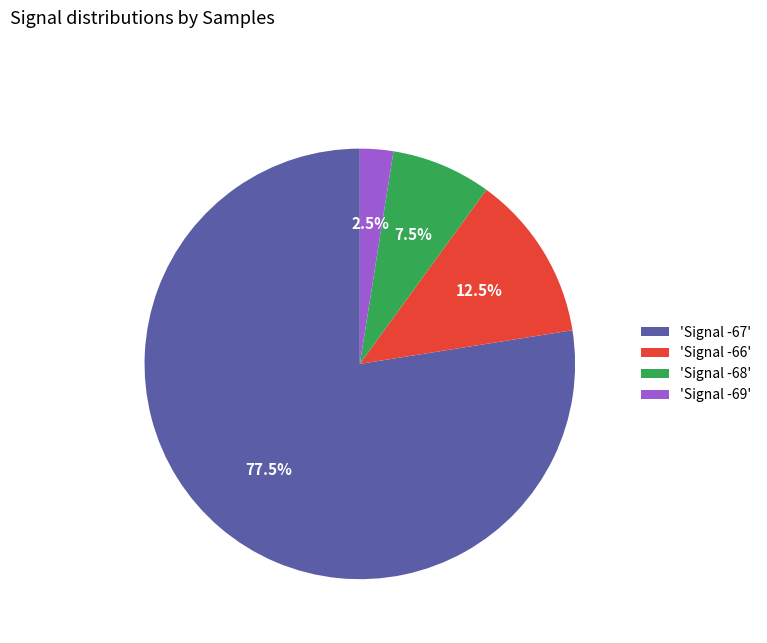

Is there any slice that represents more than half of the pie?

Yes